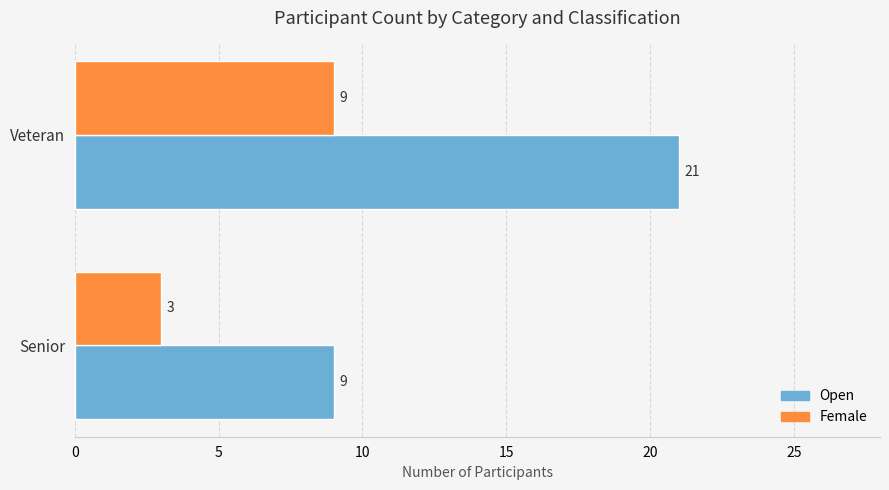

Rank the series by their maximum value, from lowest to highest.

Female, Open